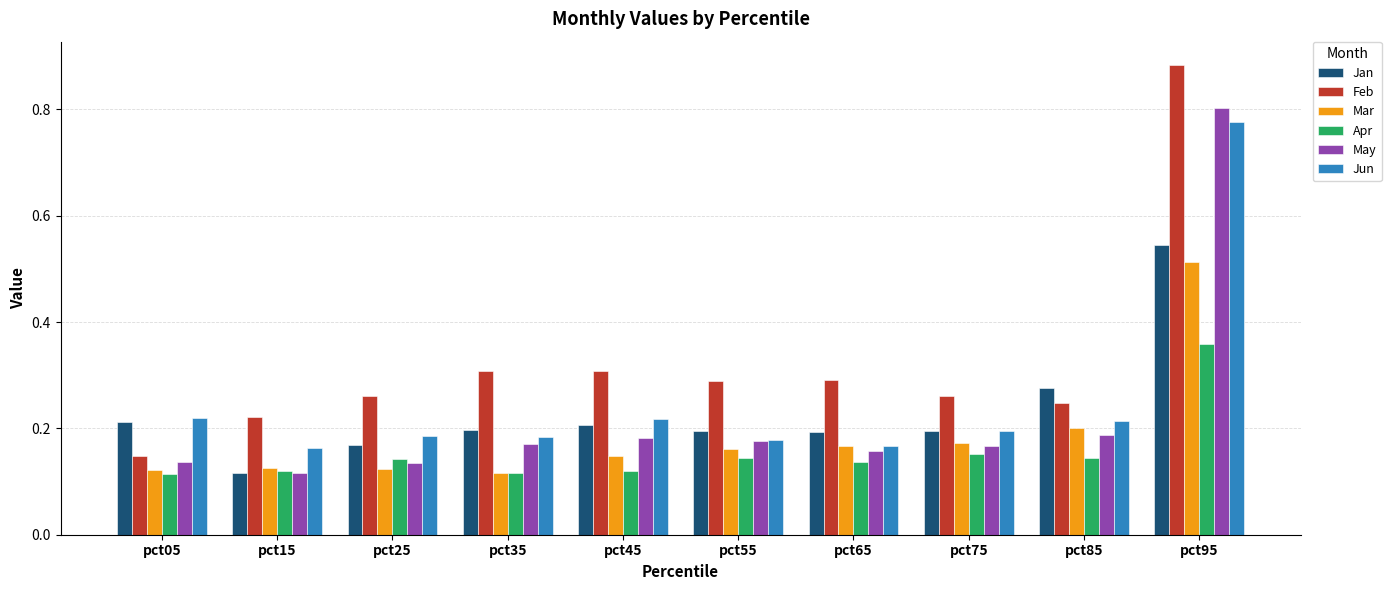

The Jun series shows 0.2 at pct05. True or false?

True